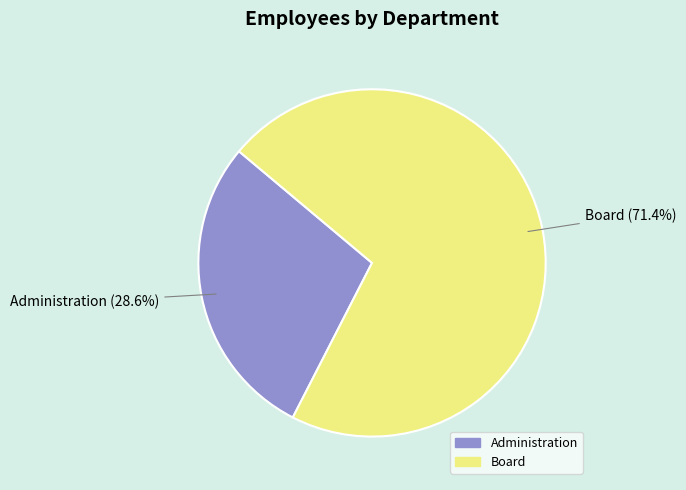

To the nearest percent, what is the difference between the largest and smallest slice percentages?

43%